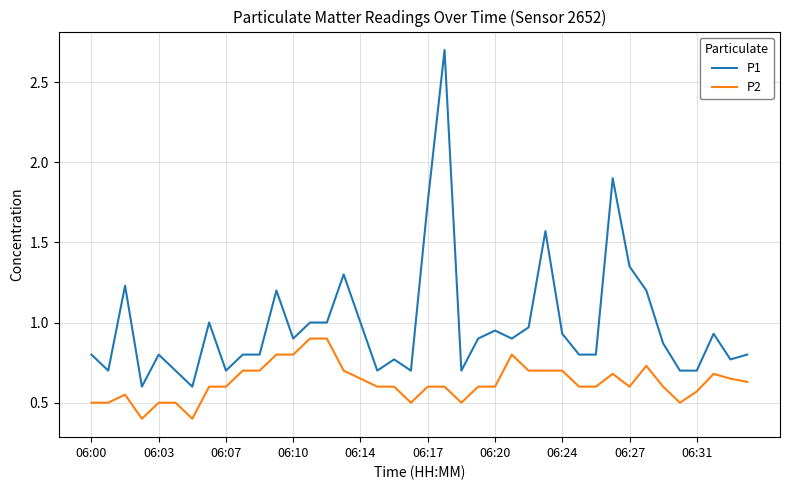

True or false: P2 and P1 intersect in this chart.

False